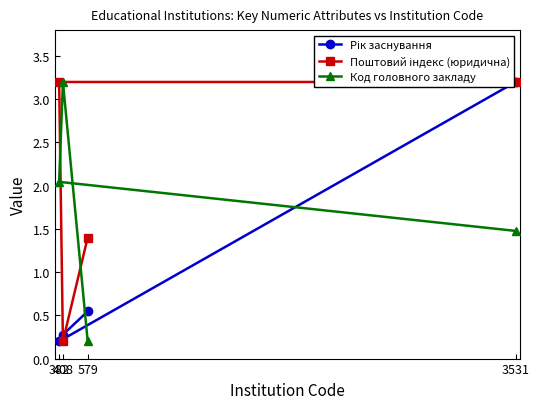

Reading left to right, list all the values displayed in this chart.

Рік заснування: 3531=3.2	382=0.2	408=0.3	579=0.5
Поштовий індекс (юридична): 3531=3.2	382=3.2	408=0.2	579=1.4
Код головного закладу: 3531=1.5	382=2.0	408=3.2	579=0.2